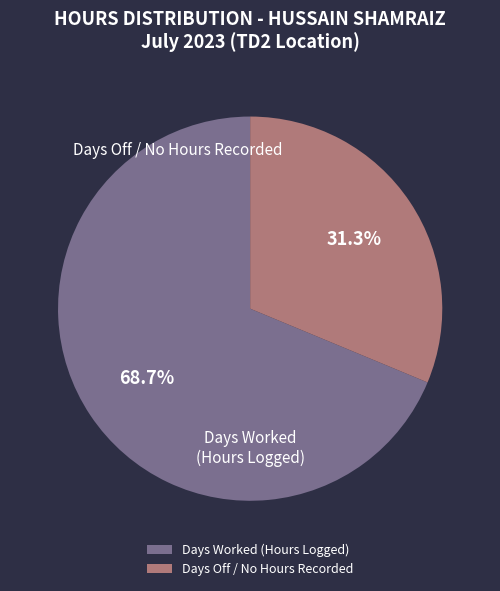

What percentage is NOT represented by Days Worked (Hours Logged)?

31.3%